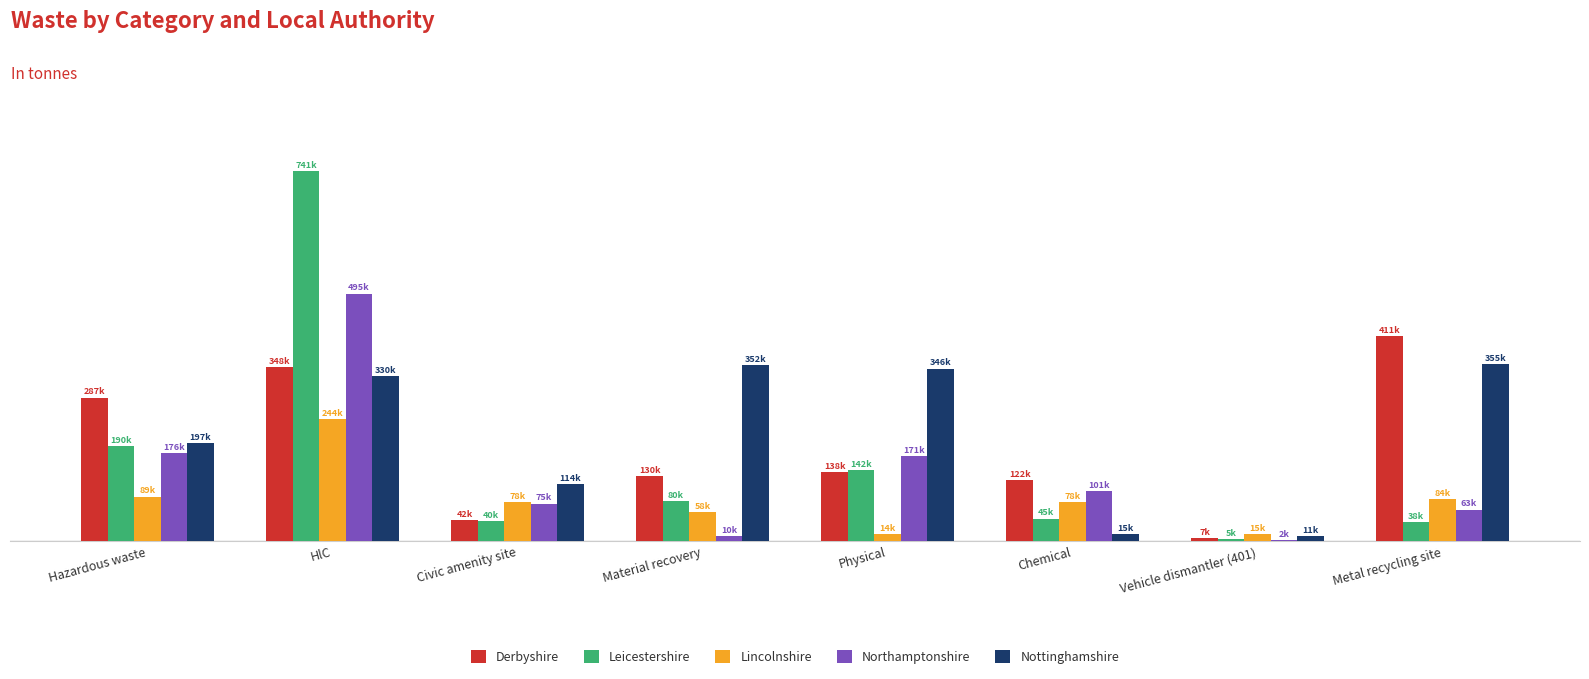

What are all the series names shown in the legend?

Derbyshire, Leicestershire, Lincolnshire, Northamptonshire, Nottinghamshire